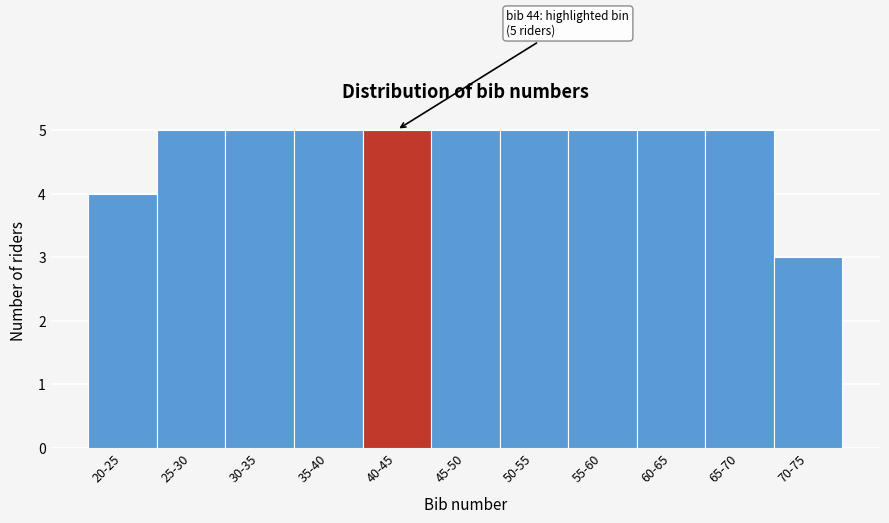

Reading left to right, extract all data points from this chart.

20-25=4	25-30=5	30-35=5	35-40=5	40-45=5	45-50=5	50-55=5	55-60=5	60-65=5	65-70=5	70-75=3